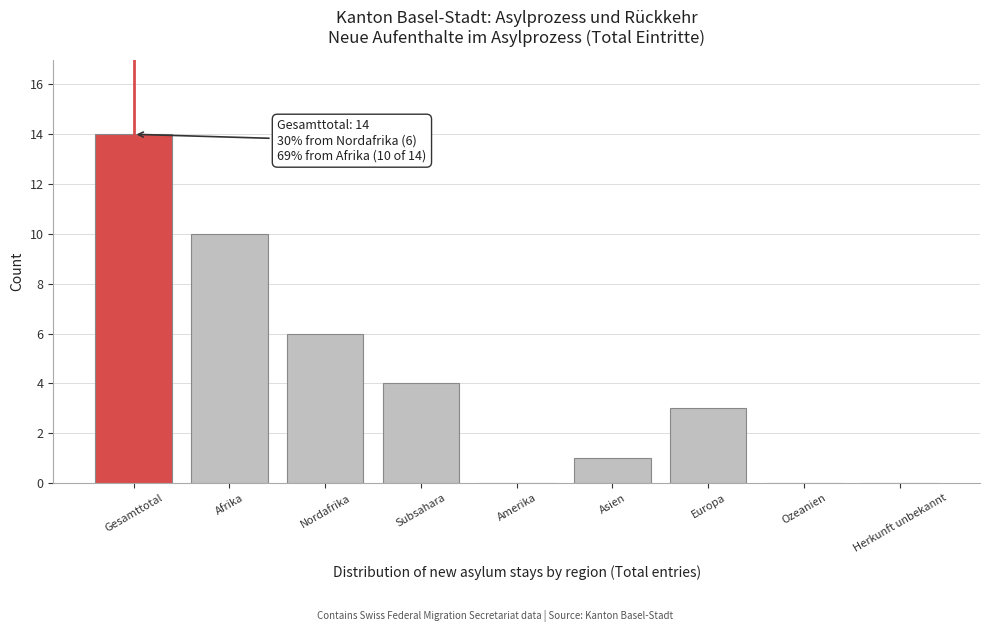

Reading left to right, list all the values displayed in this chart.

Gesamttotal=14	Afrika=10	Nordafrika=6	Subsahara=4	Amerika=0	Asien=1	Europa=3	Ozeanien=0	Herkunft unbekannt=0